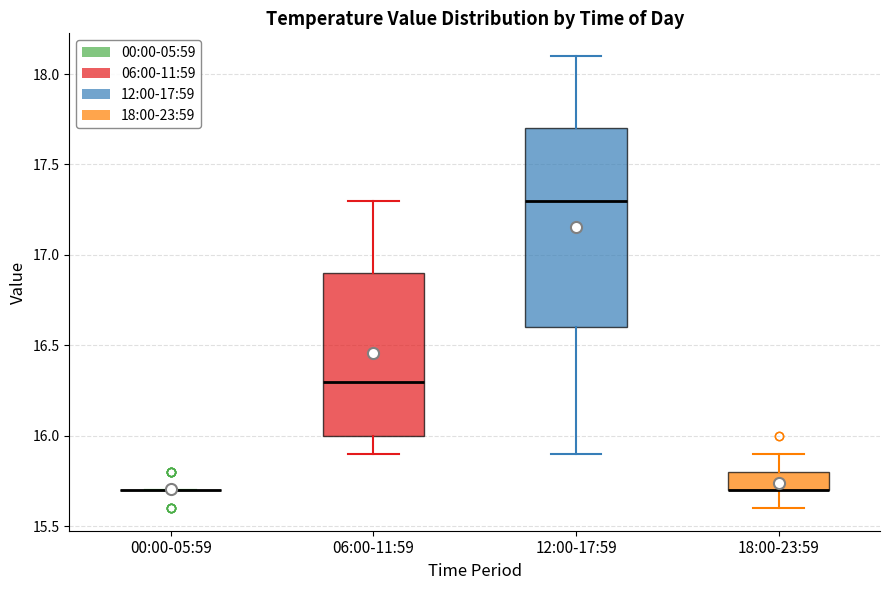

Reading left to right, transcribe this box plot: for each box, give where its median line is, the range the box spans, and where its two whiskers end, as read against the y-axis. The values are not printed on the chart, so give them approximately, as read against the axis.

00:00-05:59: box collapsed to a line at 15.7, whiskers 15.7 to 15.7
06:00-11:59: median 16.3, box 16.0 to 16.9, whiskers 15.9 to 17.3
12:00-17:59: median 17.3, box 16.6 to 17.7, whiskers 15.9 to 18.1
18:00-23:59: median 15.7 (drawn on the box's lower edge), box 15.7 to 15.8, whiskers 15.6 to 15.9